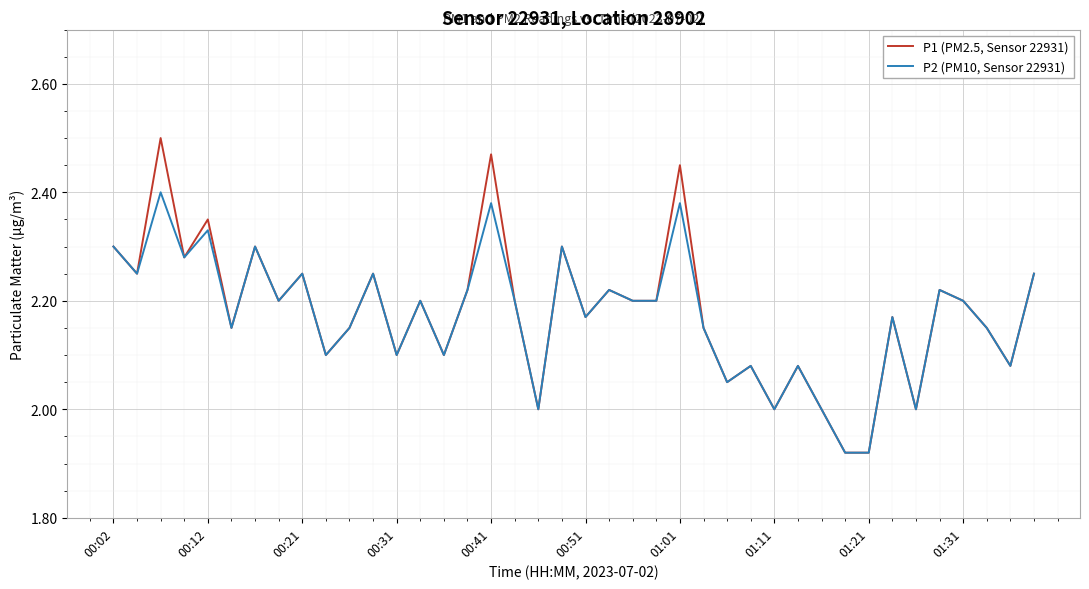

List the series in order of their overall mean, highest first.

P1 (PM2.5, Sensor 22931), P2 (PM10, Sensor 22931)